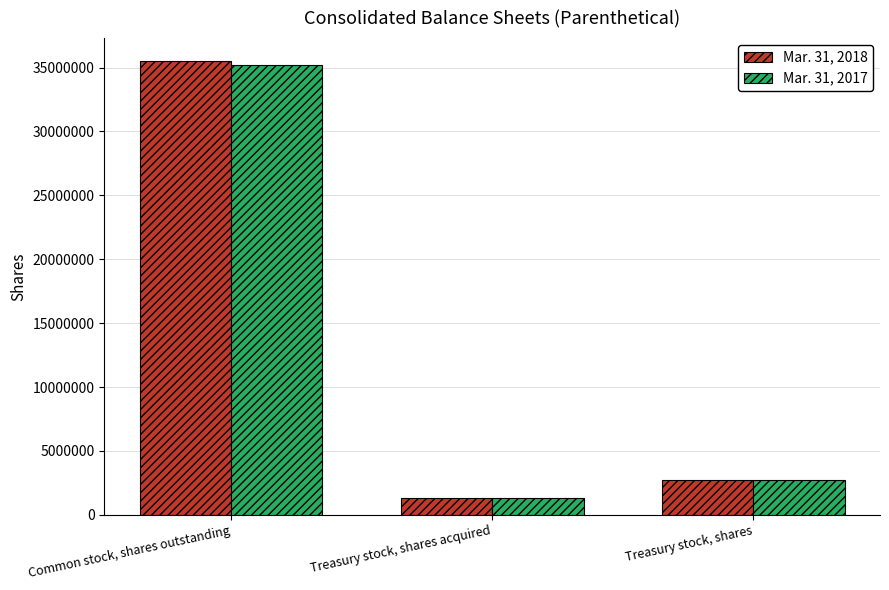

What is the difference between the maximum and minimum values in the Mar. 31, 2017 series?

33922550